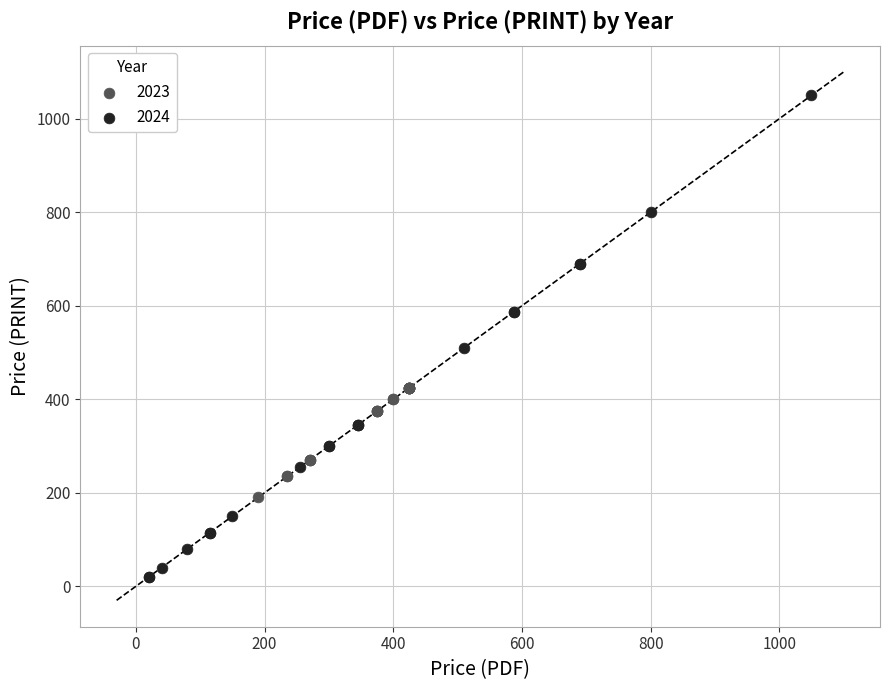

Which series reaches the maximum Y coordinate?

2024